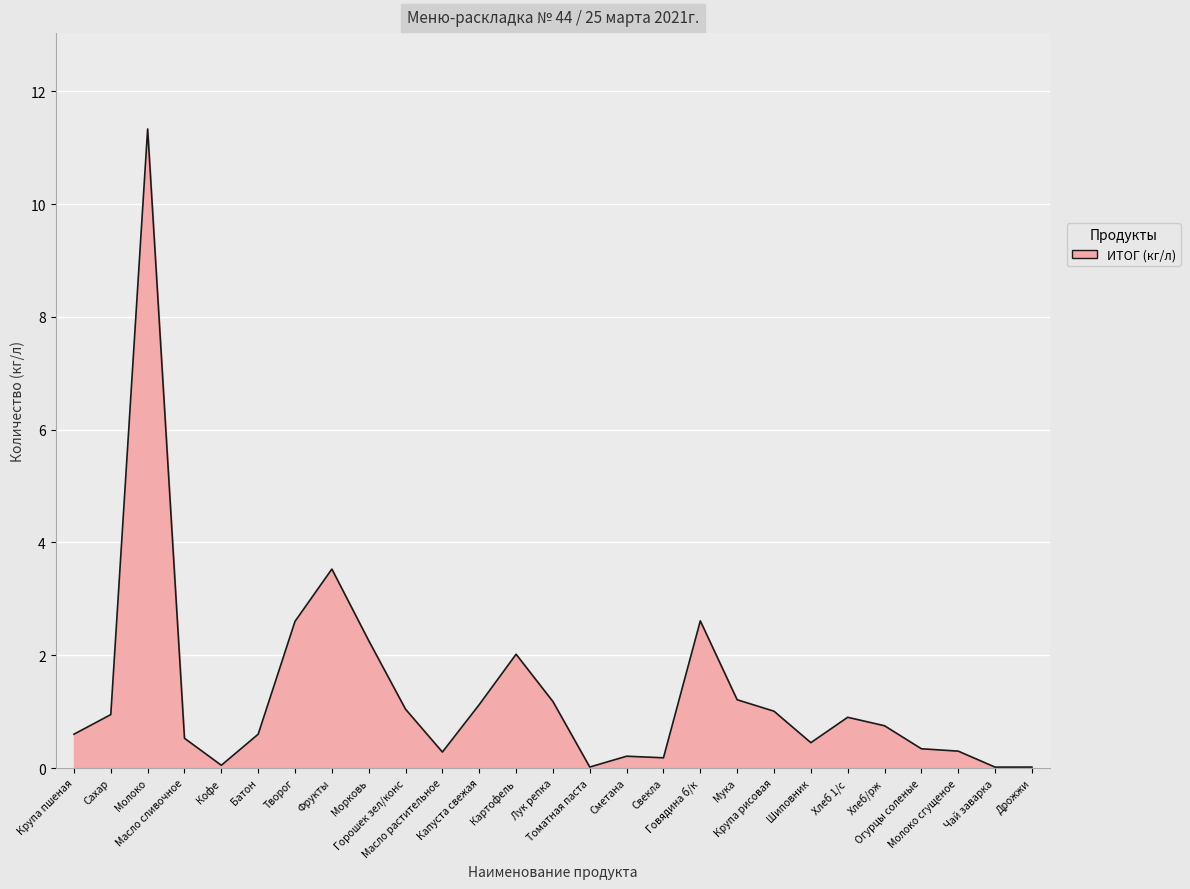

What is the difference between the maximum and minimum values?

11.3